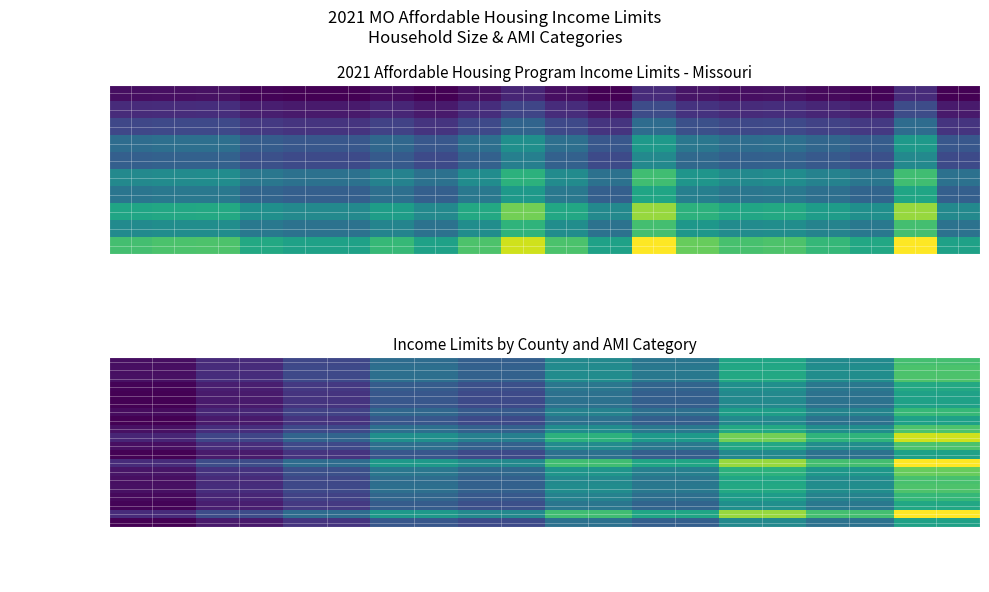

What is the average value of the Cedar series?

37891